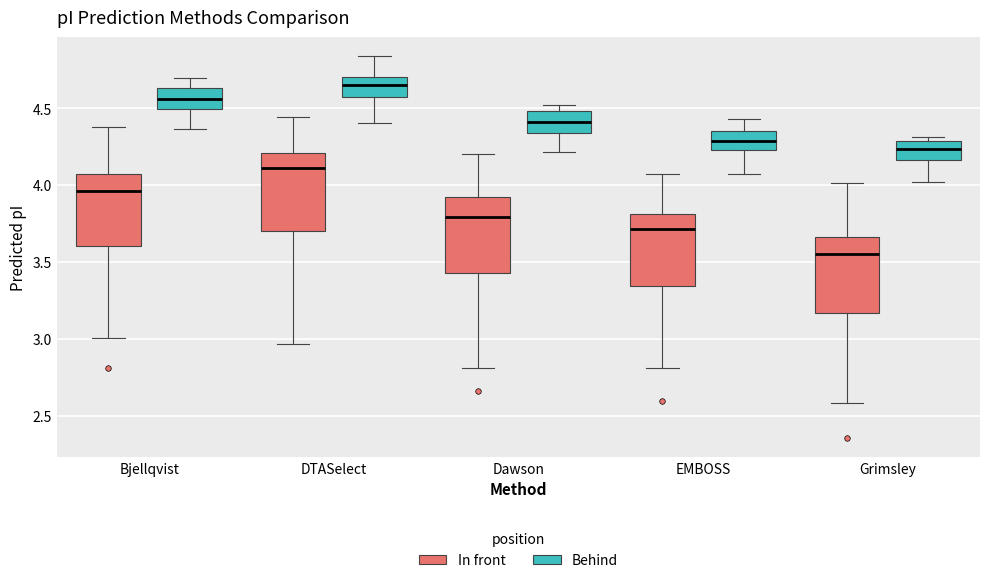

Where does the upper whisker of the box for Bjellqvist (In front) end on the y-axis? The values are not printed on the chart, so give them approximately, as read against the axis.

4.40